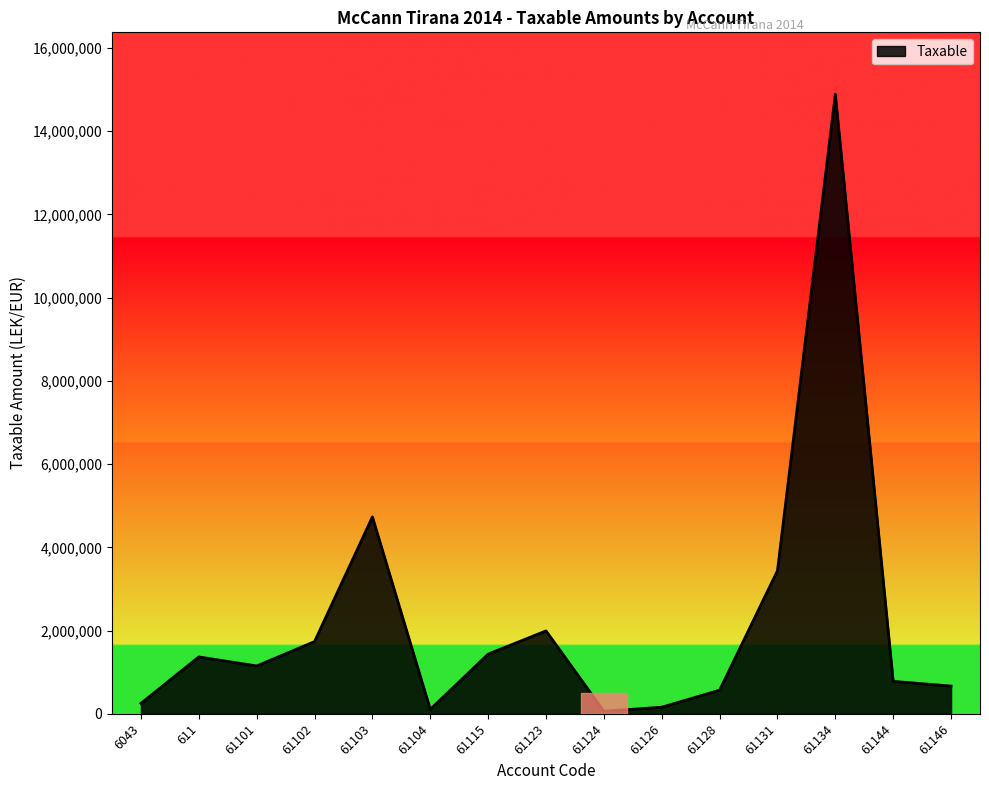

True or false: there are more than 2 points higher than both neighbors.

True